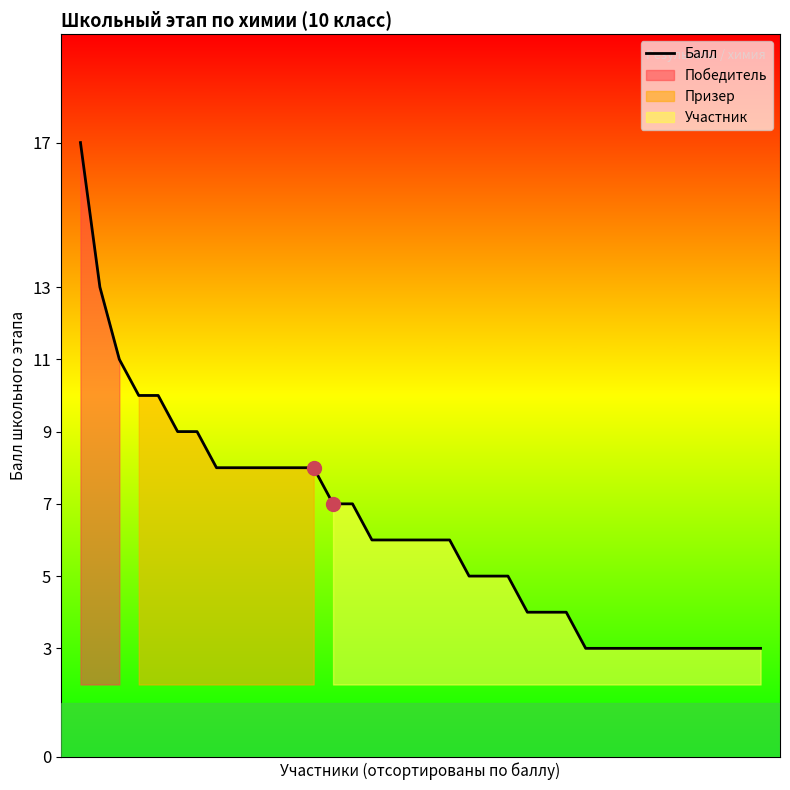

What is the sum of all values?

228